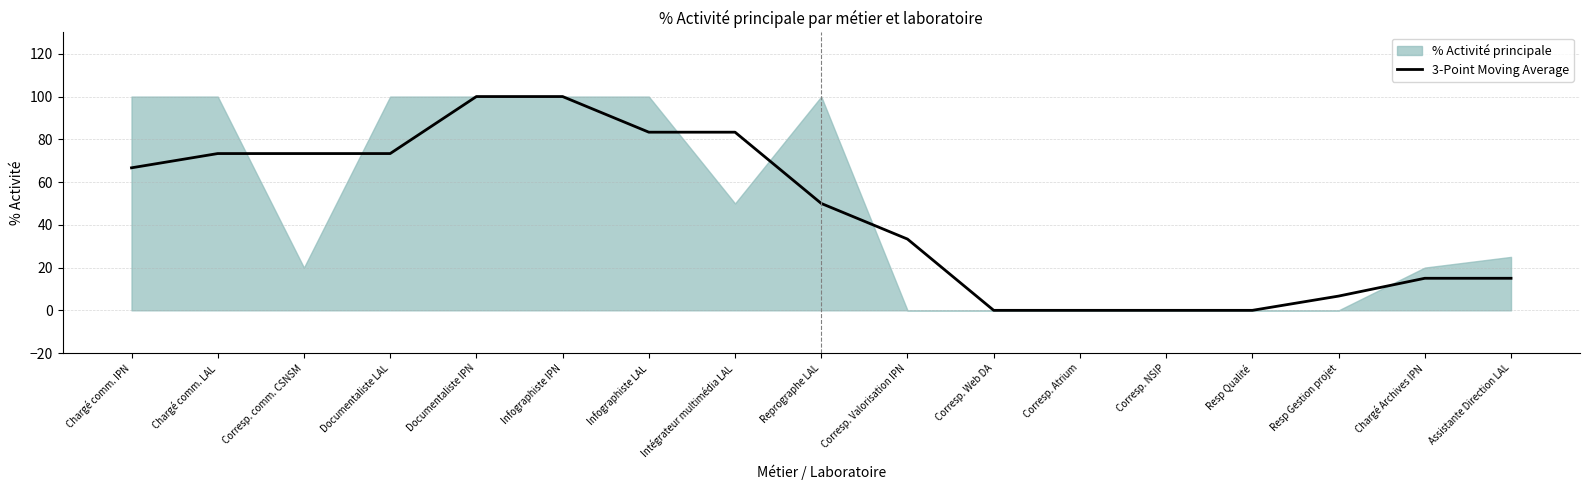

The chart shows a value of 0.0 at Resp Qualité. True or false?

True